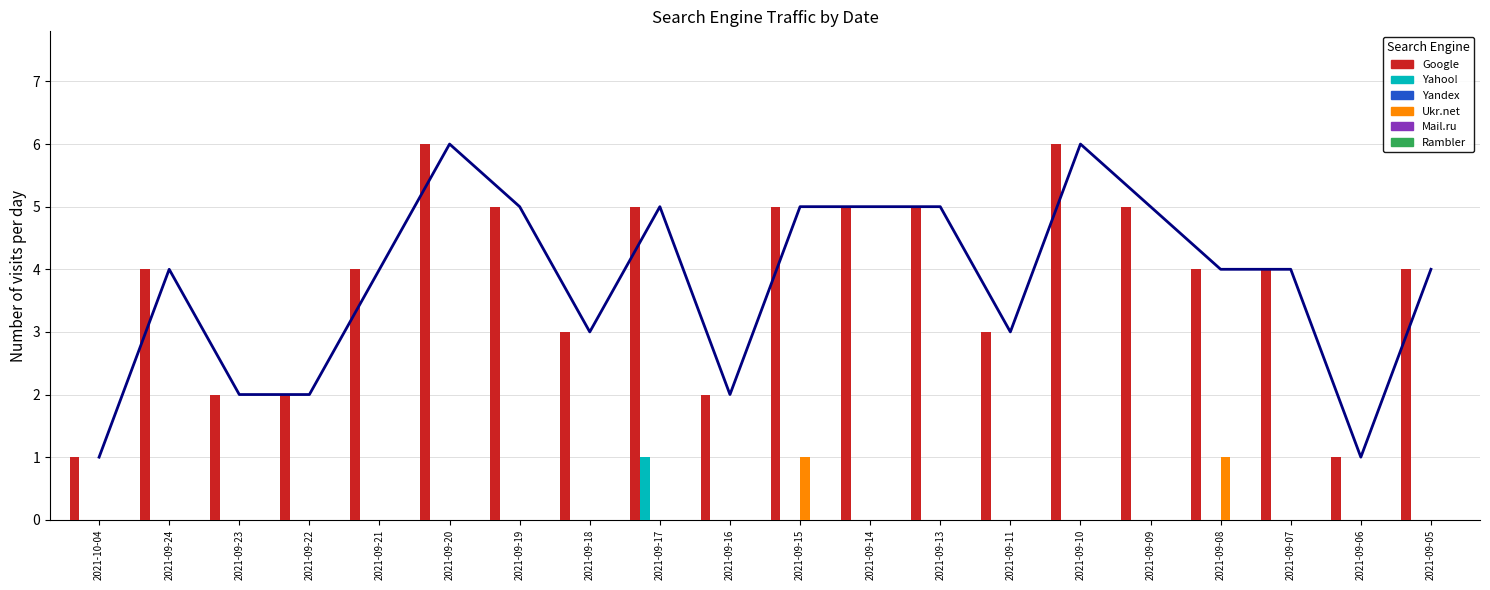

The Ukr.net series shows -1 at 2021-09-20. True or false?

False